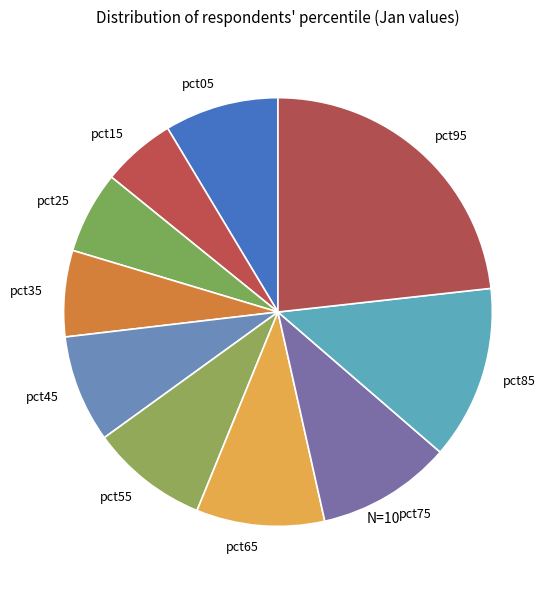

Is there any slice that represents more than half of the pie?

No